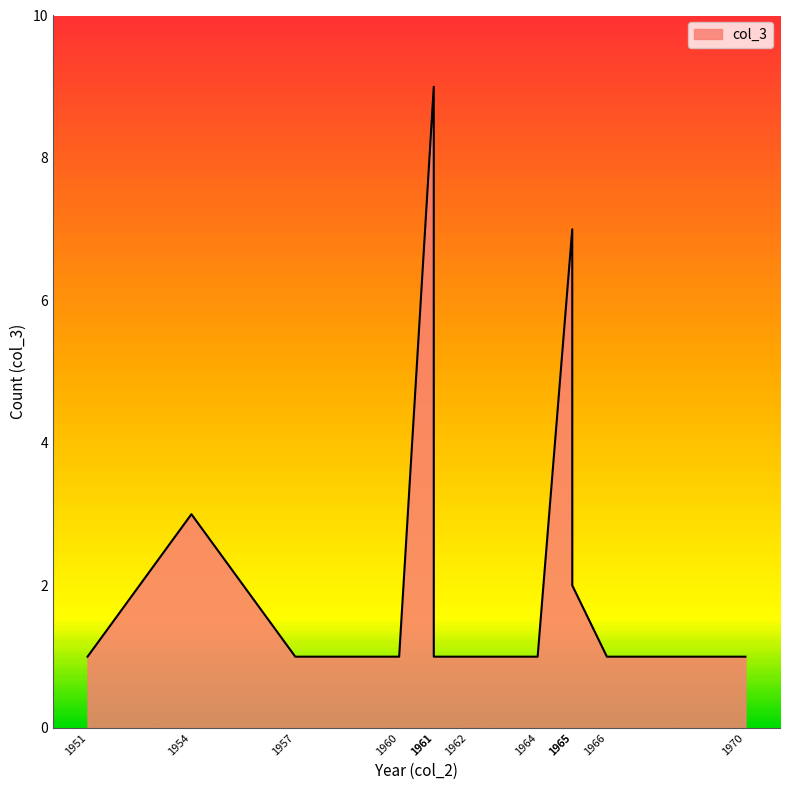

How many data points are above 1?

4